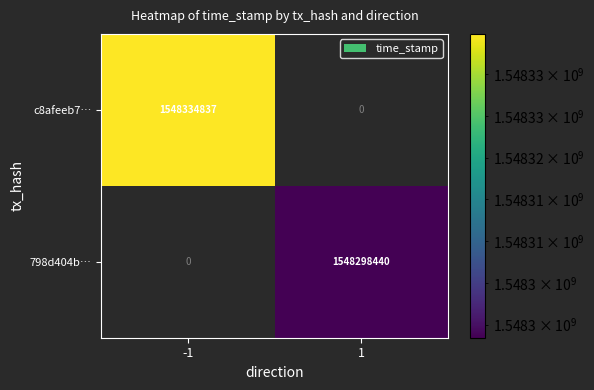

Is it true that 798d404b… equals 2553044369 at 1?

False